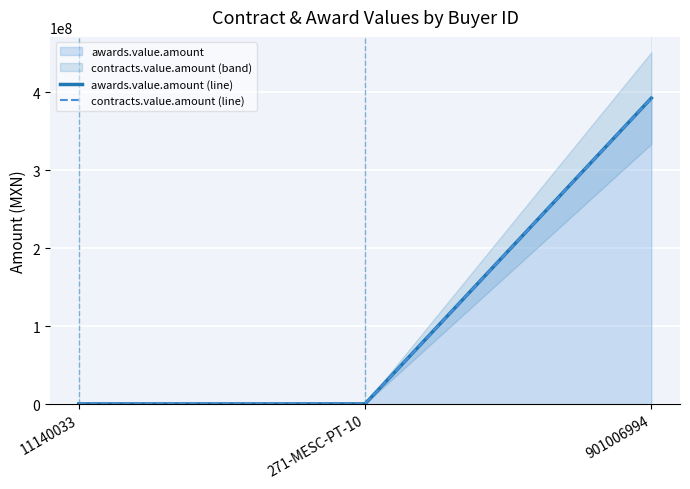

Which series has the largest range (max minus min)?

awards.value.amount (line)